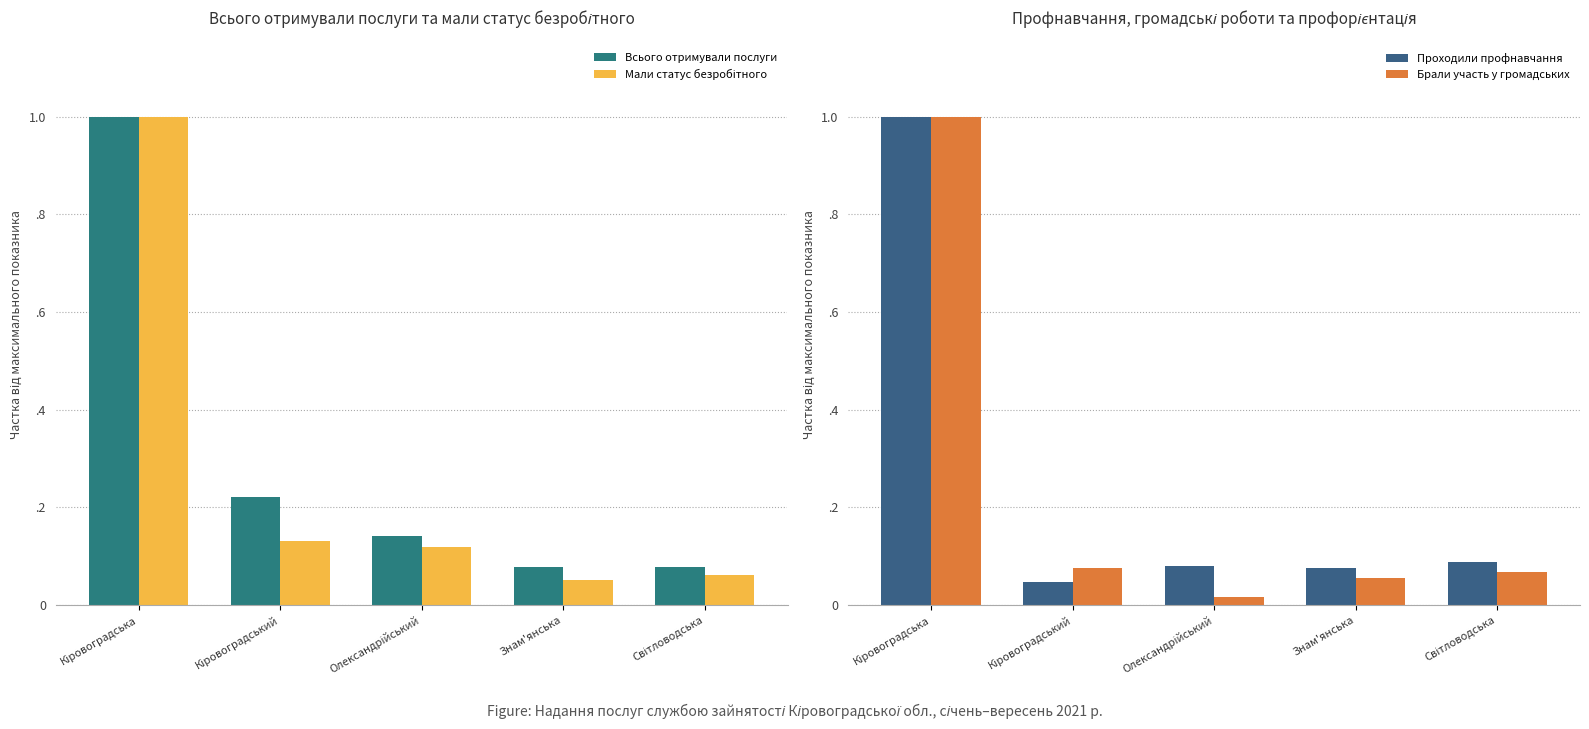

Rank the series at Світловодська from lowest to highest value.

Мали статус безробітного, Брали участь у громадських, Всього отримували послуги, Проходили профнавчання